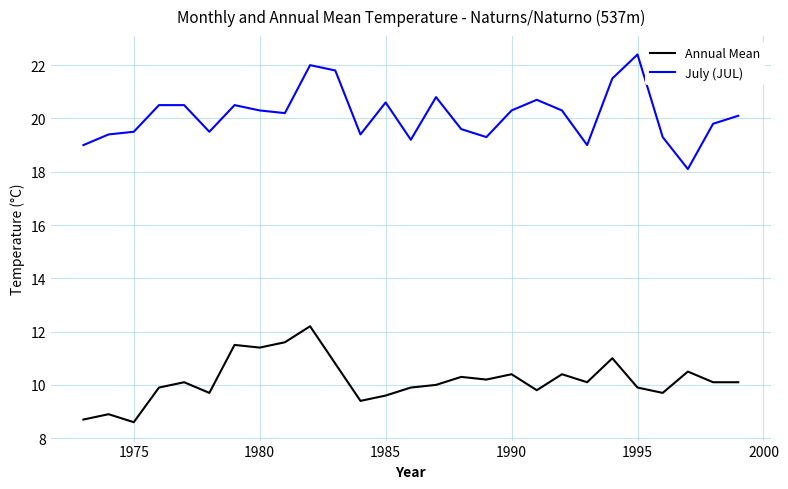

In July (JUL), how many points are lower than both neighbors (excluding endpoints)?

7